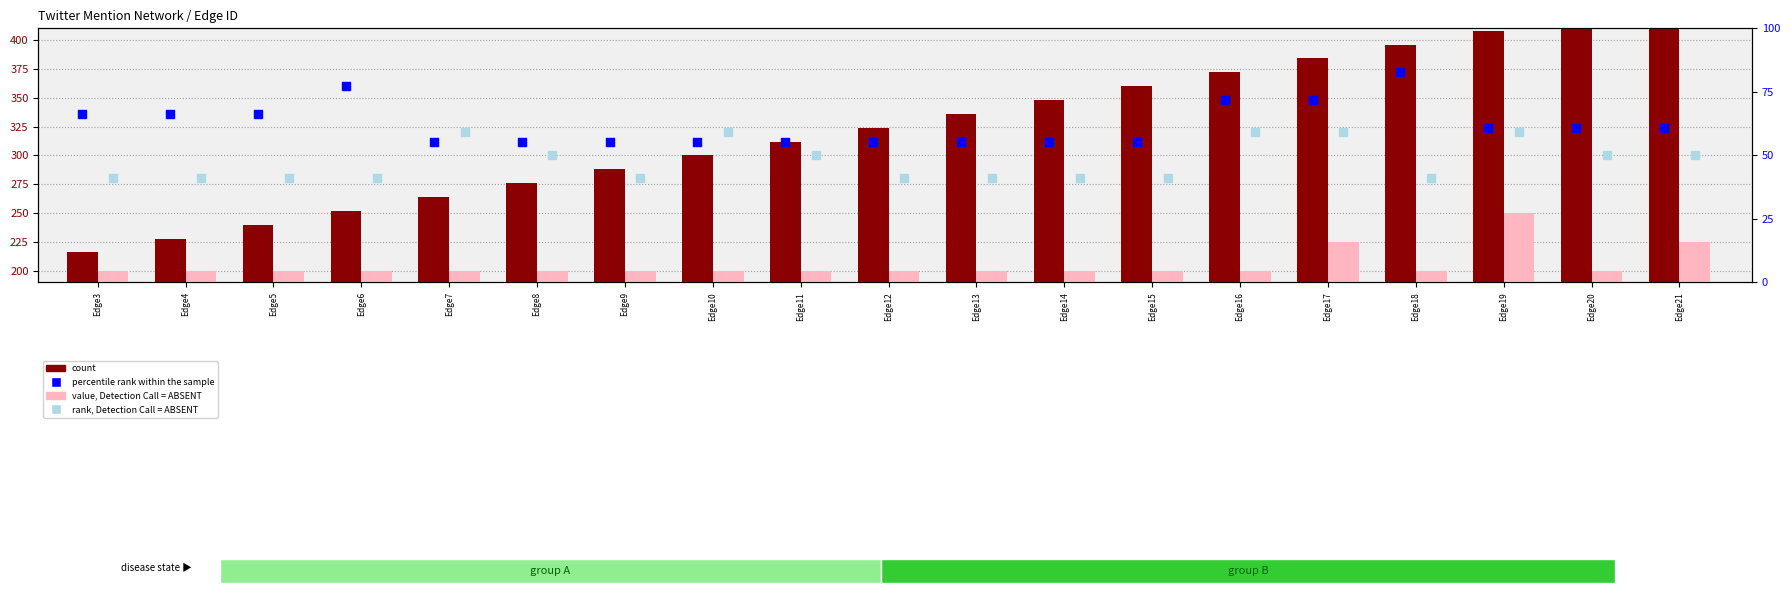

Which series has the widest spread of Y values?

count